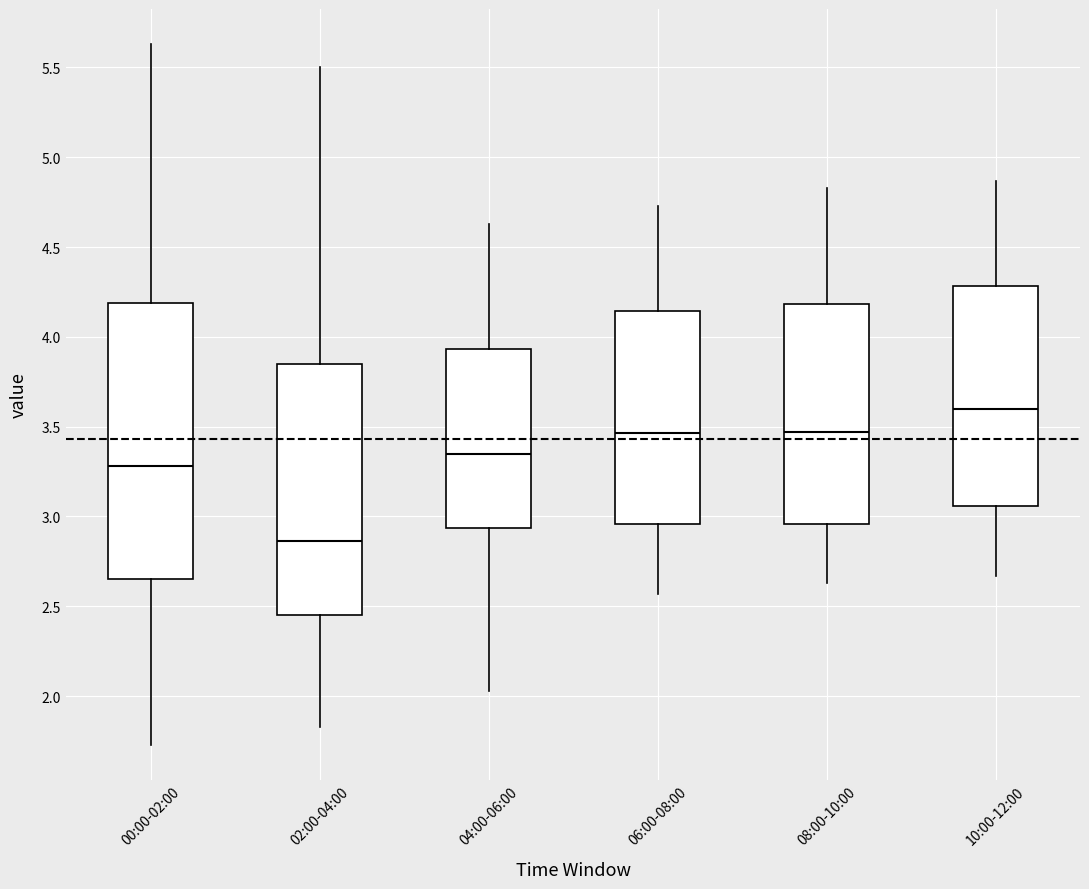

Reading left to right, transcribe this box plot: for each box, give where its median line is, the range the box spans, and where its two whiskers end, as read against the y-axis. The values are not printed on the chart, so give them approximately, as read against the axis.

00:00-02:00: median 3.30, box 2.65 to 4.20, whiskers 1.75 to 5.65
02:00-04:00: median 2.85, box 2.45 to 3.85, whiskers 1.85 to 5.50
04:00-06:00: median 3.35, box 2.95 to 3.95, whiskers 2.05 to 4.65
06:00-08:00: median 3.45, box 2.95 to 4.15, whiskers 2.55 to 4.75
08:00-10:00: median 3.45, box 2.95 to 4.20, whiskers 2.65 to 4.85
10:00-12:00: median 3.60, box 3.05 to 4.30, whiskers 2.65 to 4.85